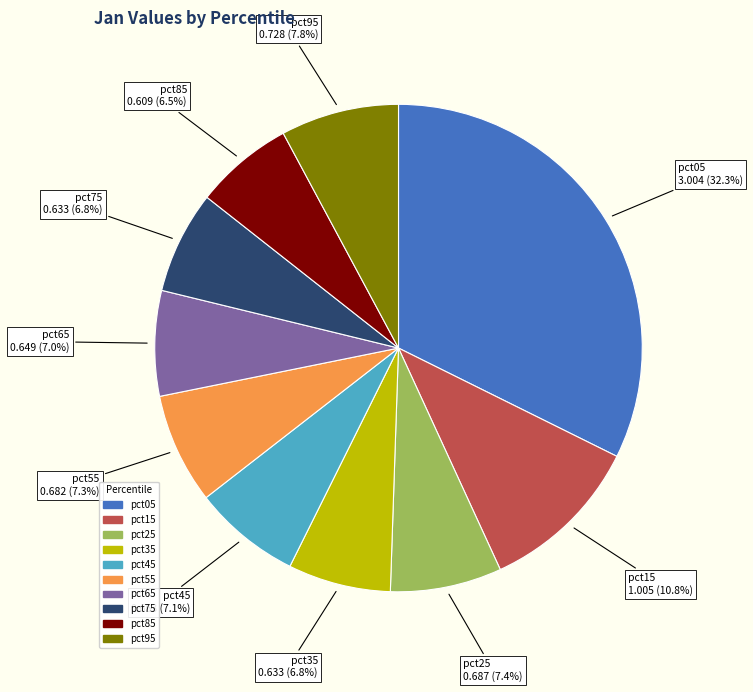

What portion of the pie excludes pct75?

93.2%